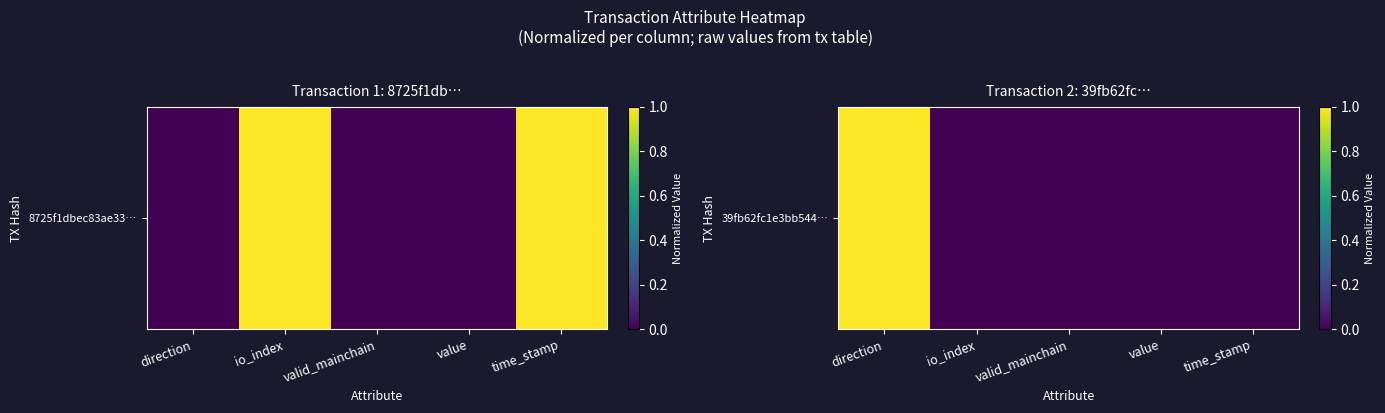

Between direction and valid_mainchain, which is larger?

direction